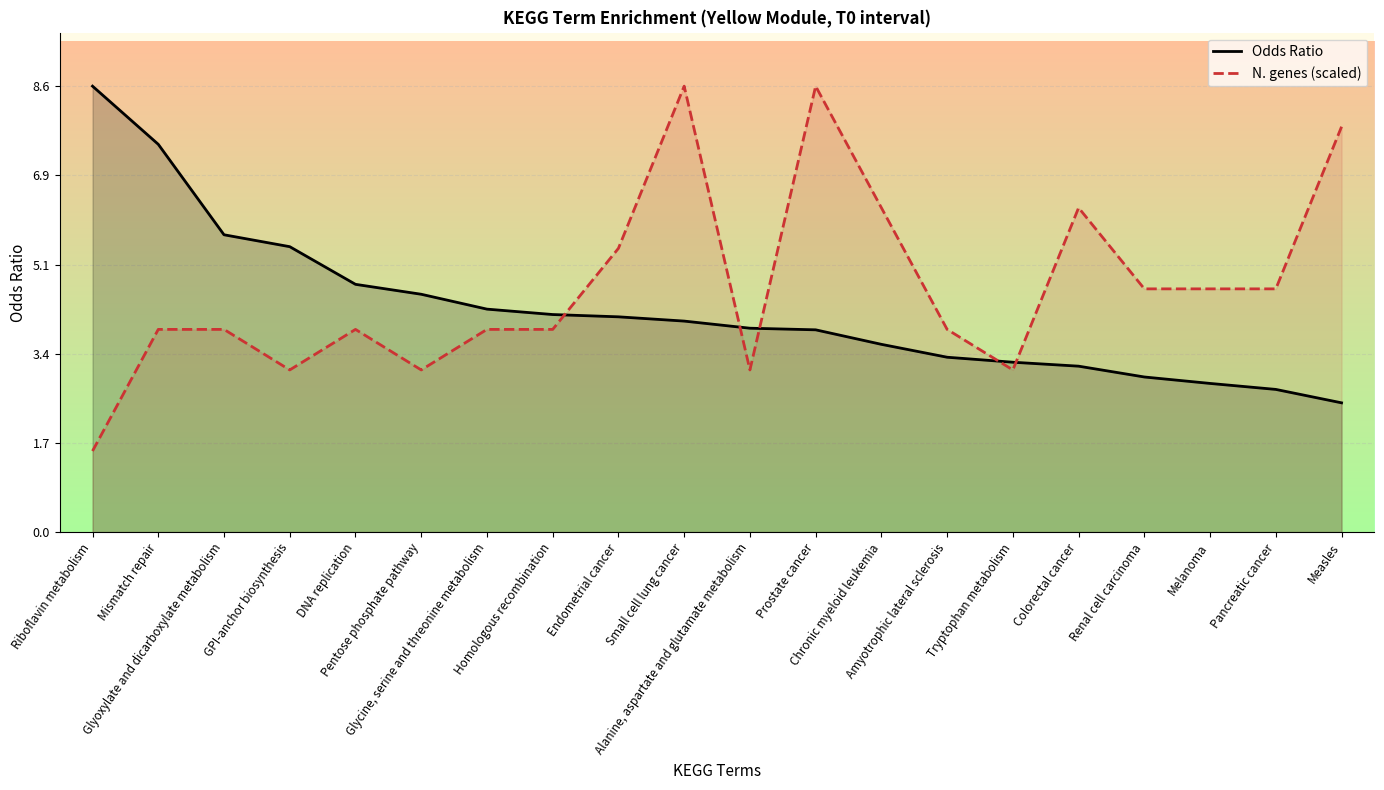

Rank the series by their maximum value, from highest to lowest.

Odds Ratio, N. genes (scaled)